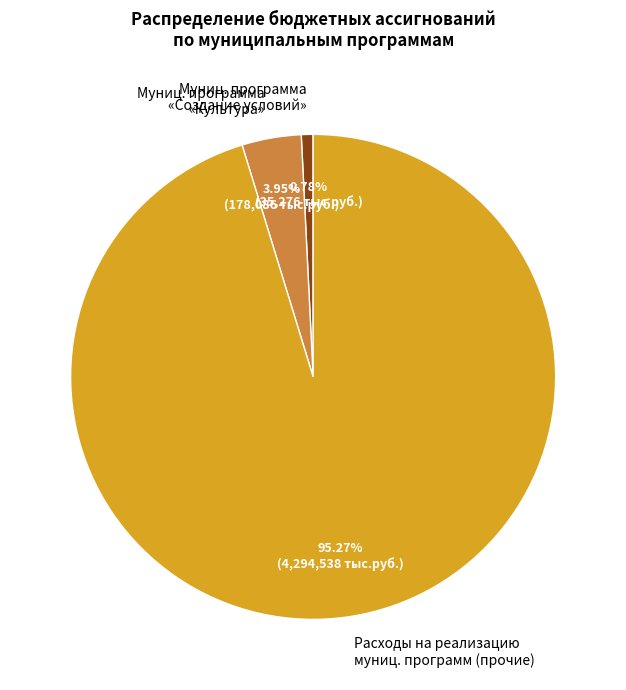

Is the sum of Расходы на реализацию муниц. программ (прочие) and Муниц. программа «Создание условий» greater than half?

Yes